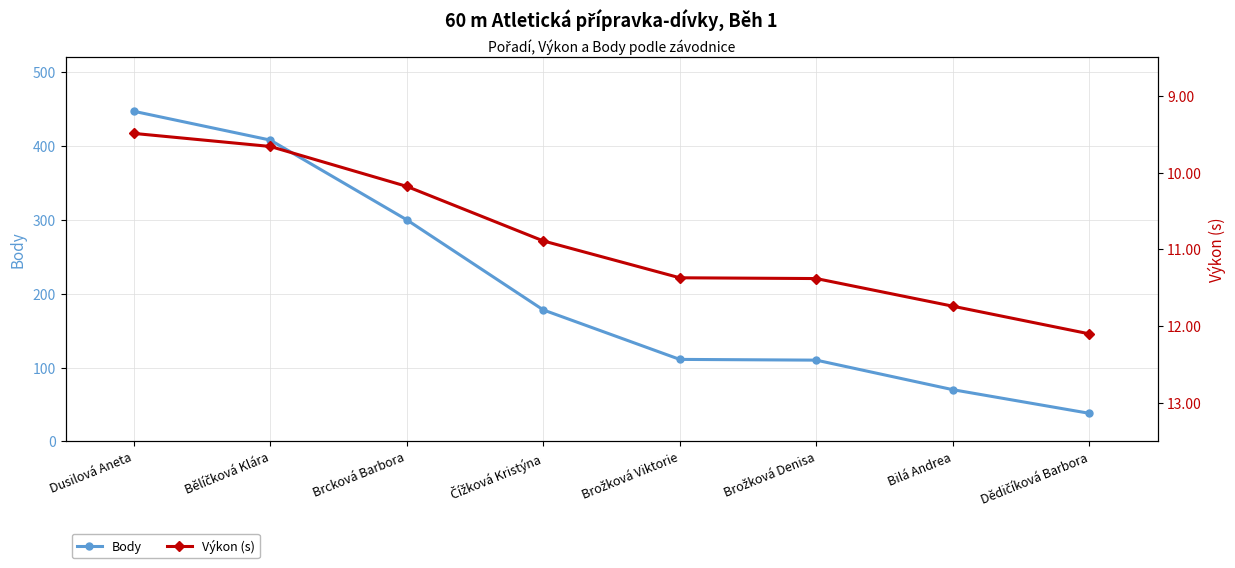

The Výkon (s) series shows 3.8 at Brcková Barbora. True or false?

False